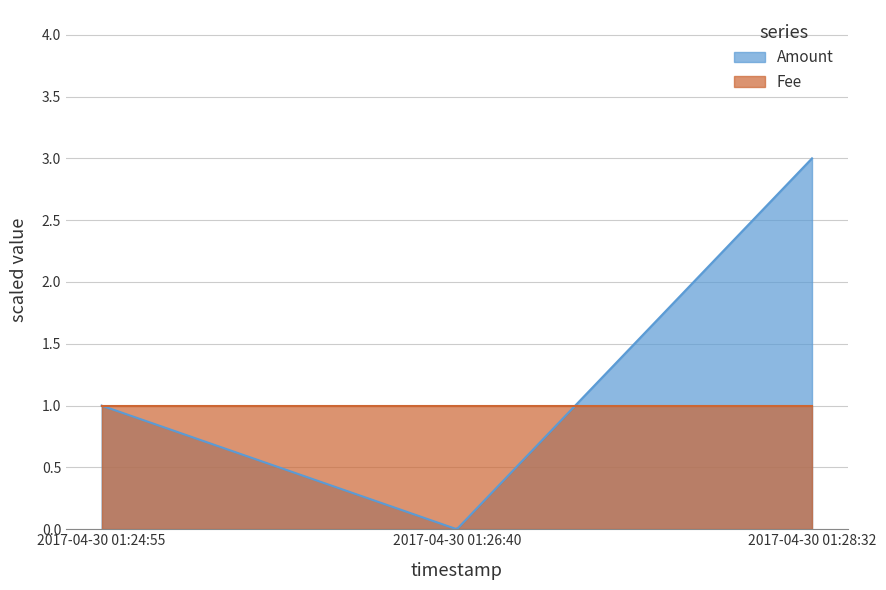

Rank the series by their average value, from highest to lowest.

Amount, Fee